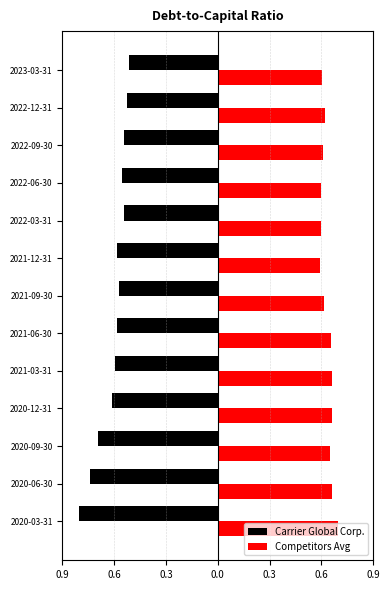

What are all the series names shown in the legend?

Carrier Global Corp., Competitors Avg